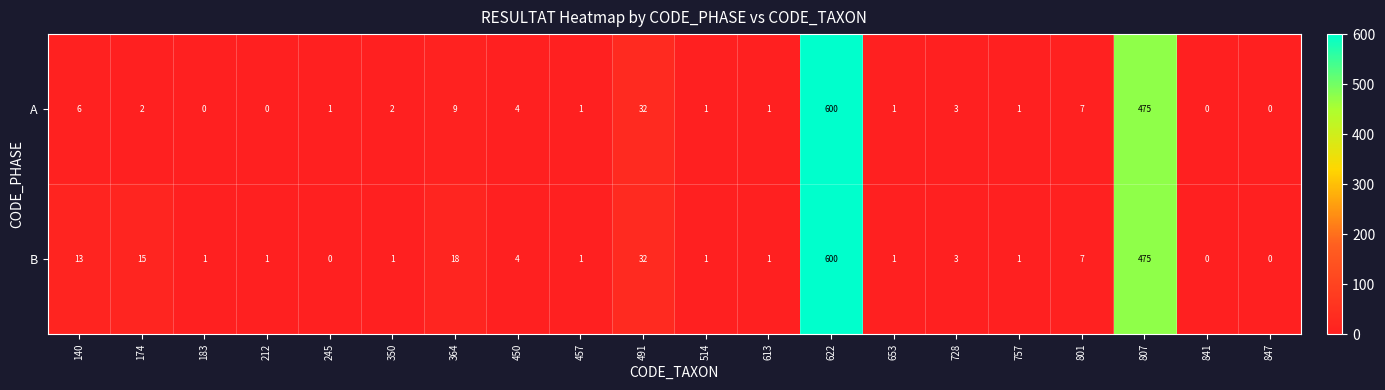

What is the difference between the maximum and minimum values in the A series?

600